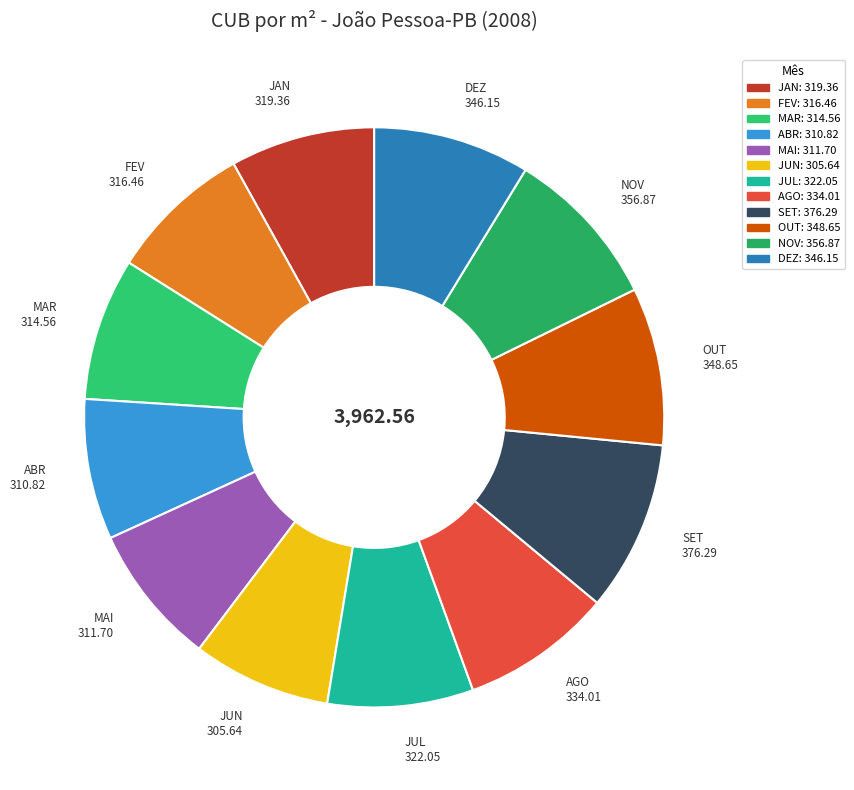

Combined, do ABR and SET account for over 50%?

No